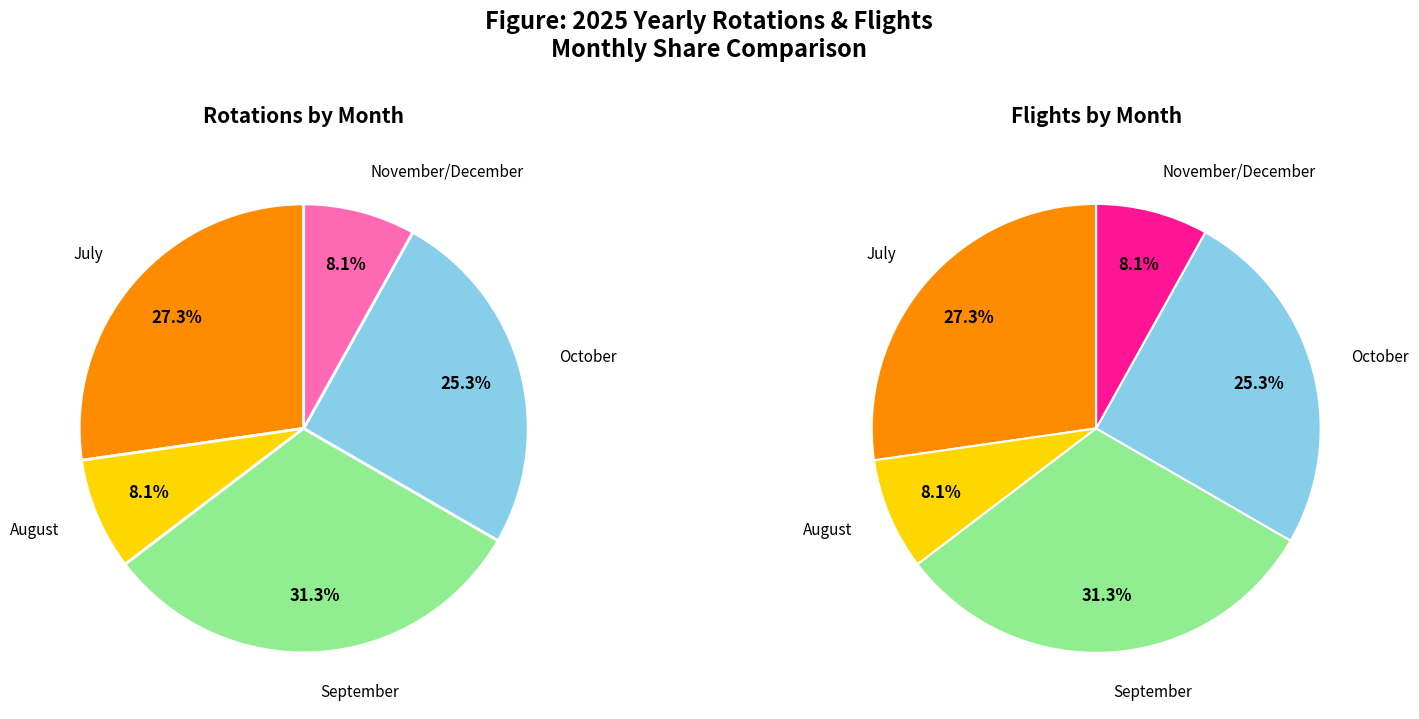

What is the change in value from August to October?

+17